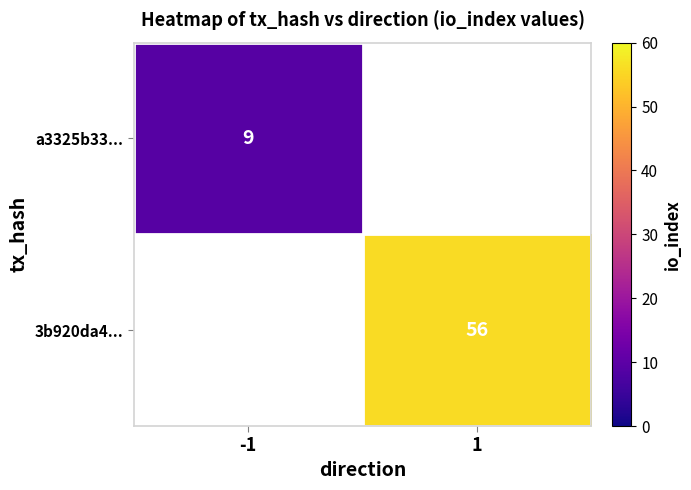

The value of a3325b33... at -1 is 5. True or false?

False